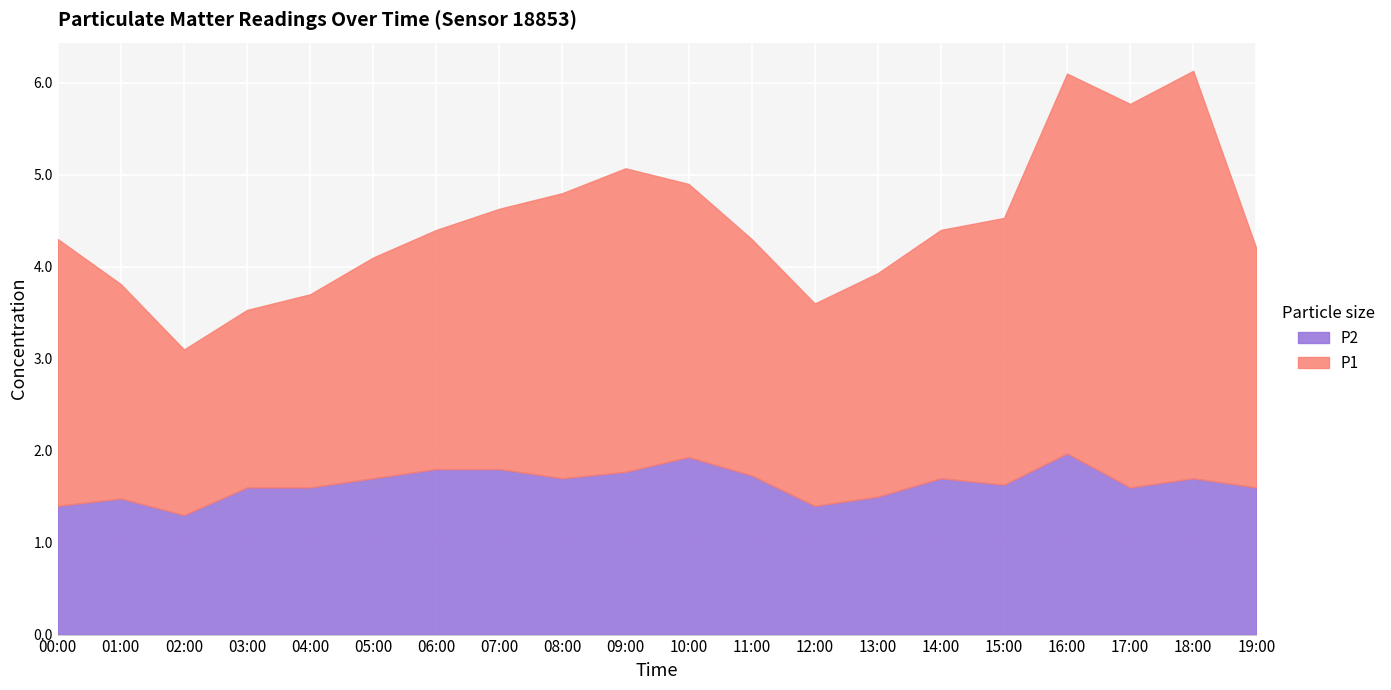

What position from the right is 02:00?

18